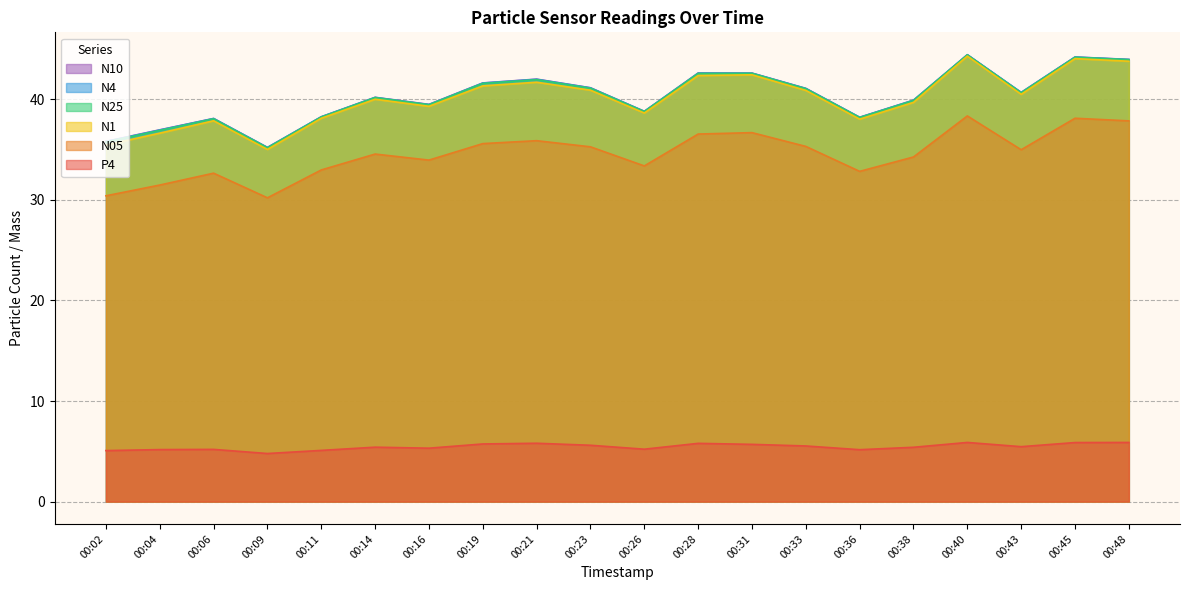

True or false: N25 and P4 cross at least once.

False